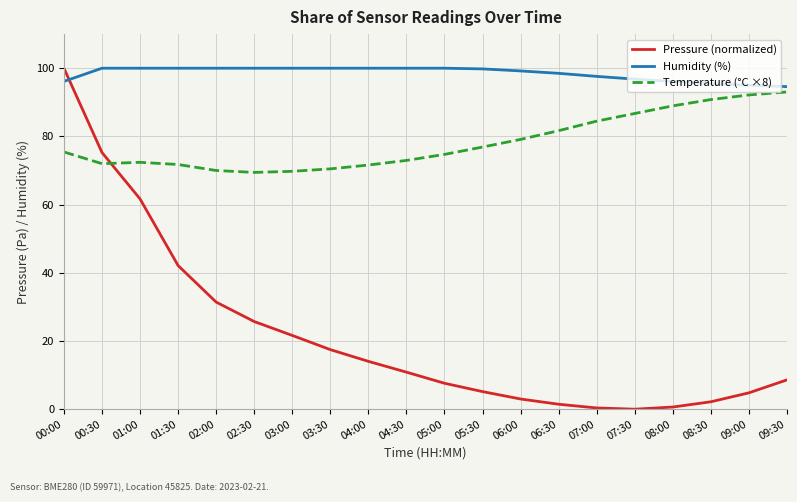

Is this an area chart (filled region under the line)?

No